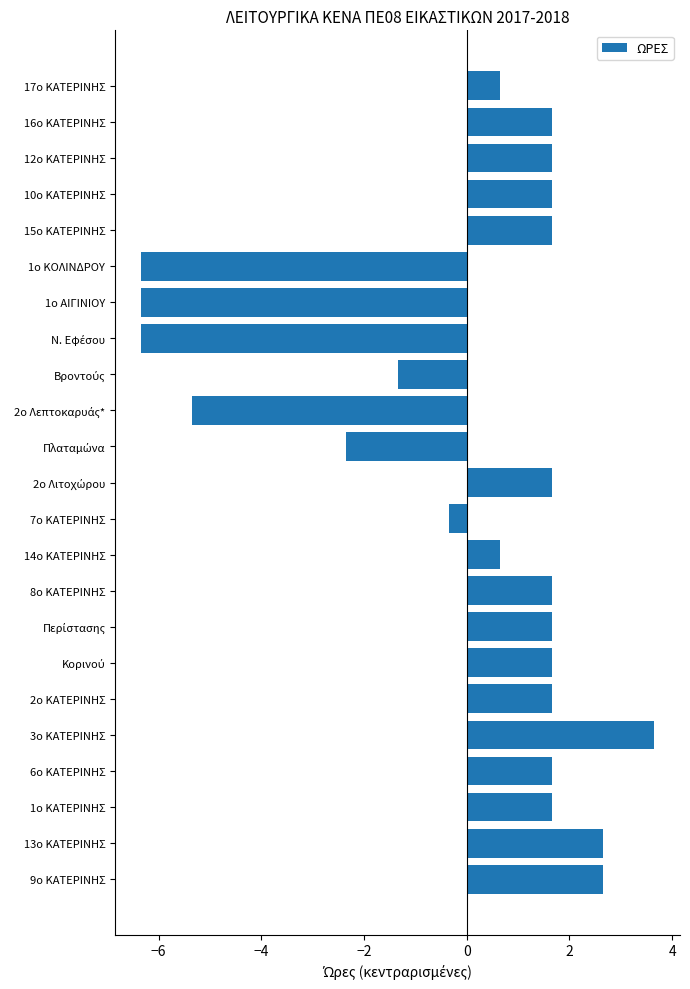

What is the difference between the second highest and minimum values?

9.0